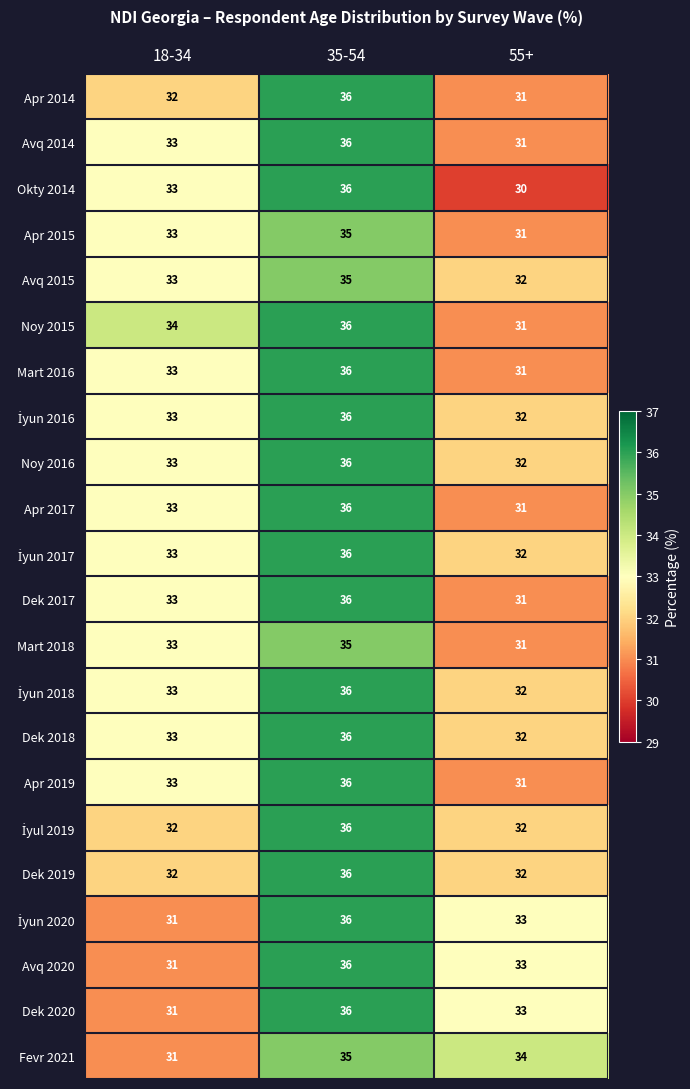

What is the greatest value displayed?

36